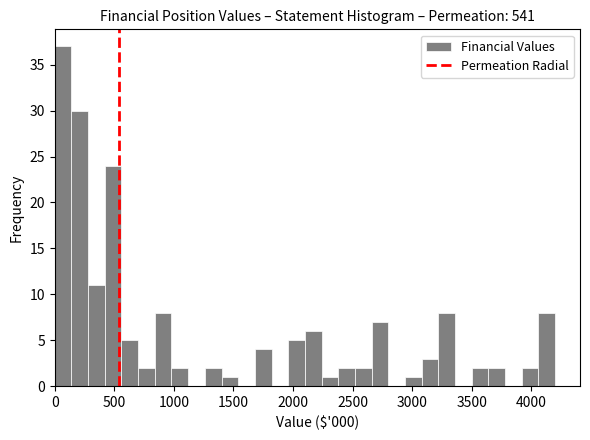

Around what value on the x-axis is the tallest bar? Give the approximate position of its centre, as read against the axis.

50